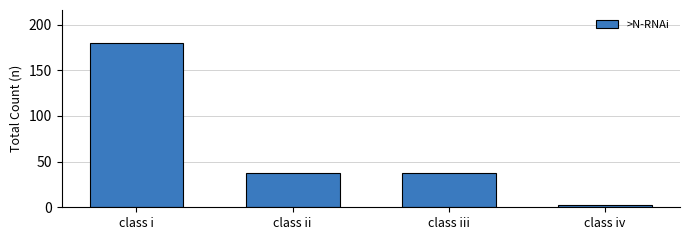

What is the change in value from class i to class ii?

-142